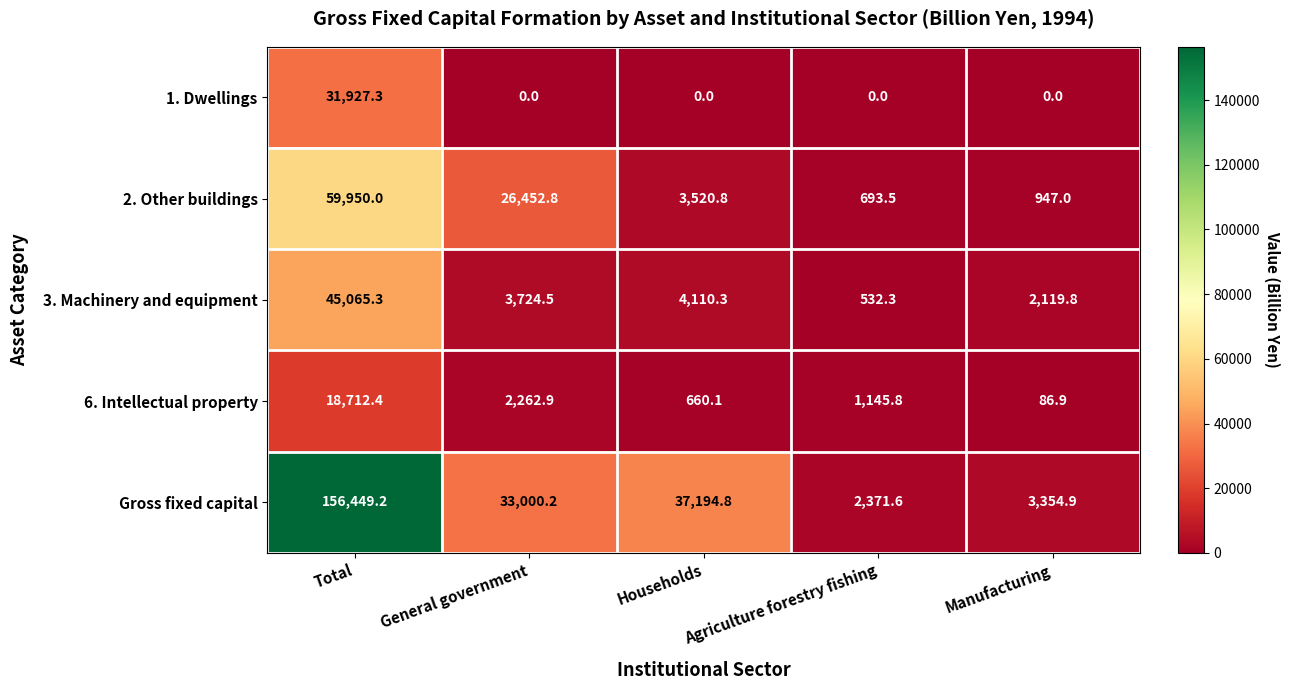

Which series has the largest total across all categories?

Gross fixed capital